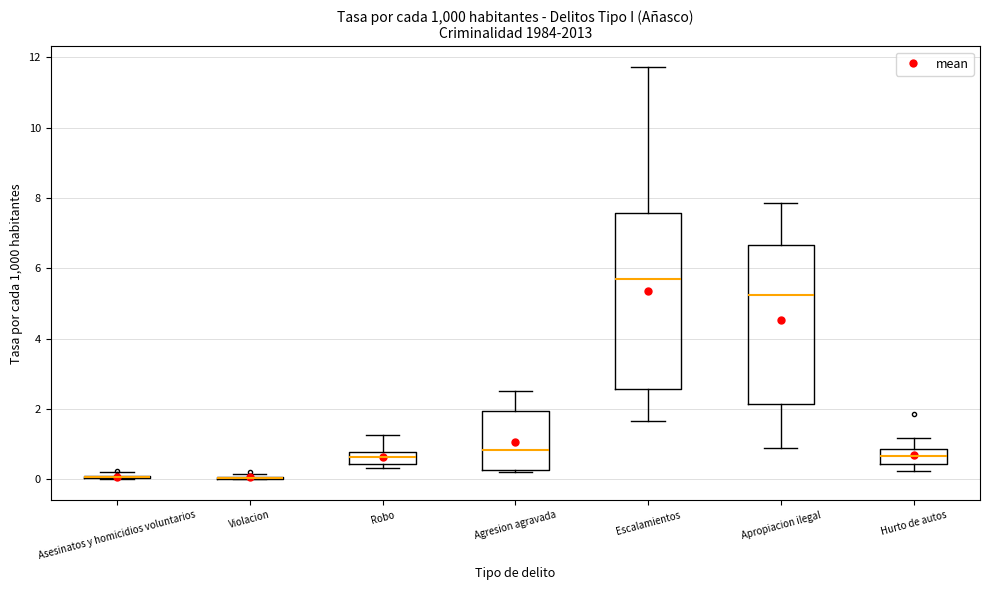

Comparing the boxes themselves (not the whiskers), which one is the tallest?

Escalamientos